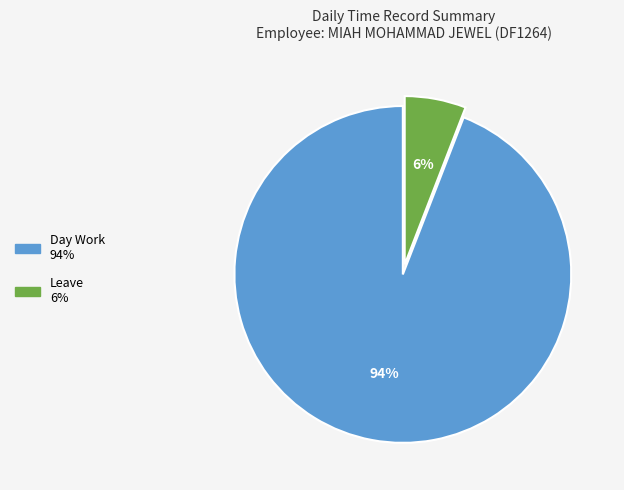

Does any single category account for the majority?

Yes